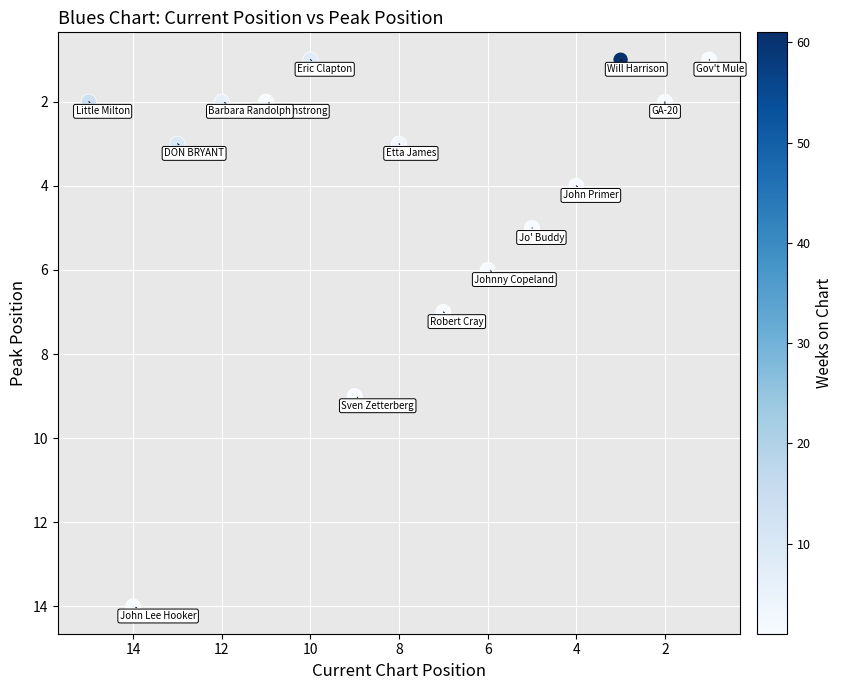

What is the range of X values (max minus min)?

14